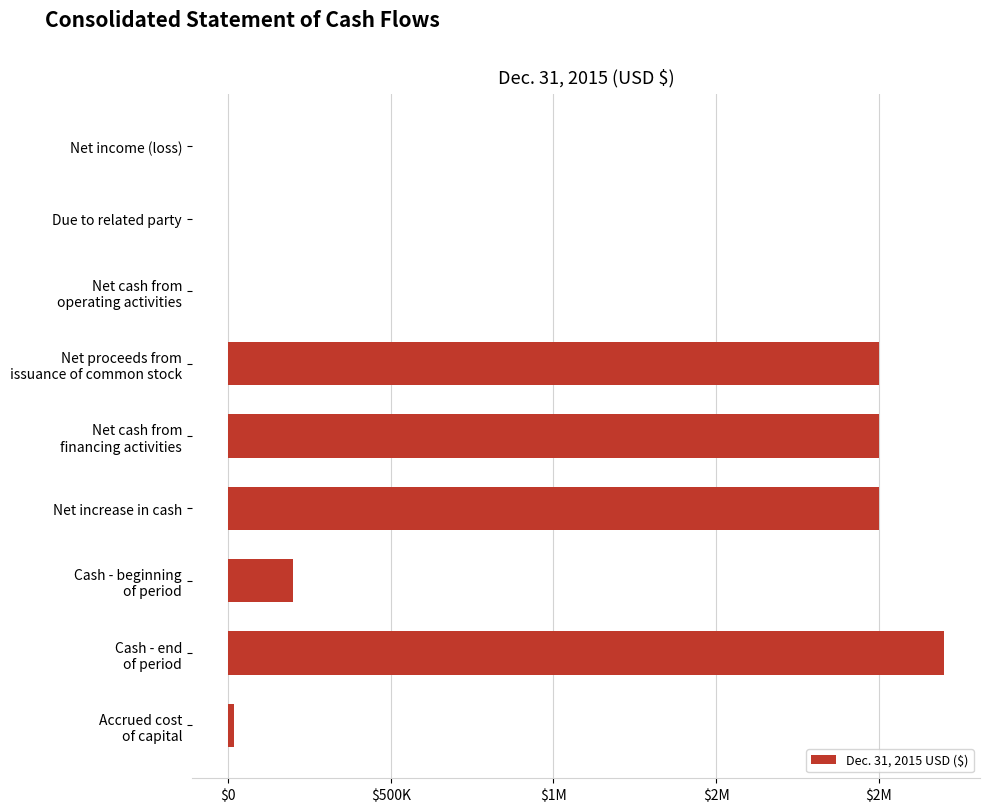

What is the difference between the maximum and minimum values?

2202007